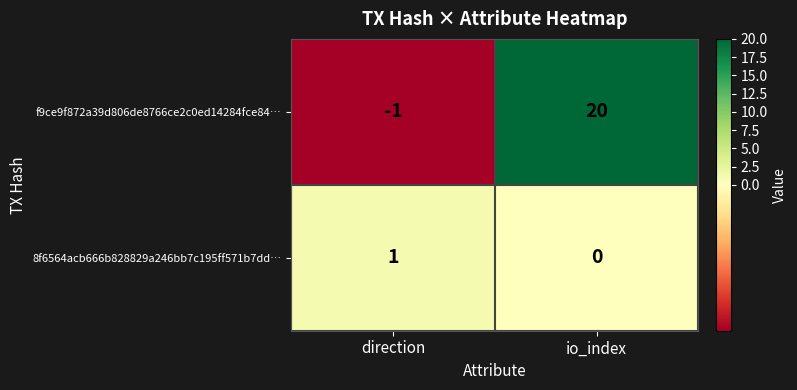

Reading left to right, extract all data points from this chart.

f9ce9f872a39d806de8766ce2c0ed14284fce84…: -1	20
8f6564acb666b828829a246bb7c195ff571b7dd…: 1	0